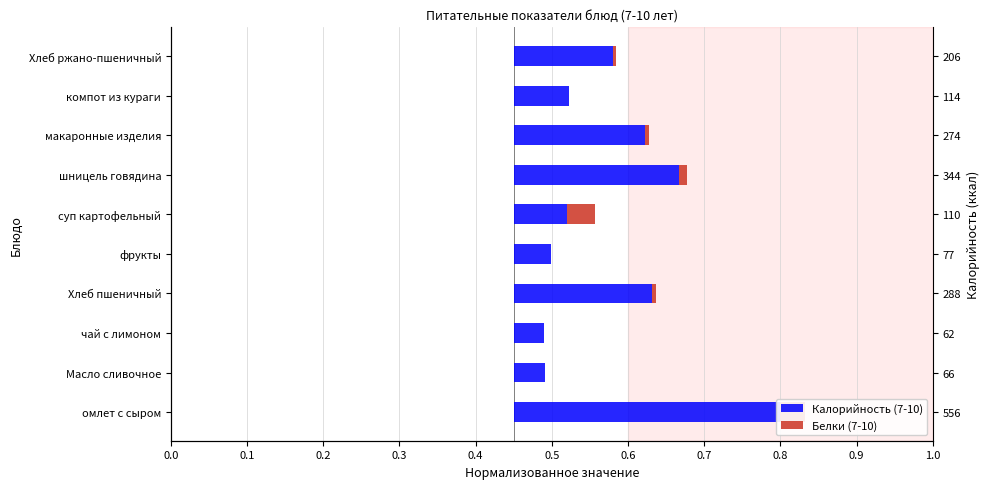

Between Хлеб пшеничный and Хлеб ржано-пшеничный, which series saw the biggest shift?

Калорийность (7-10)